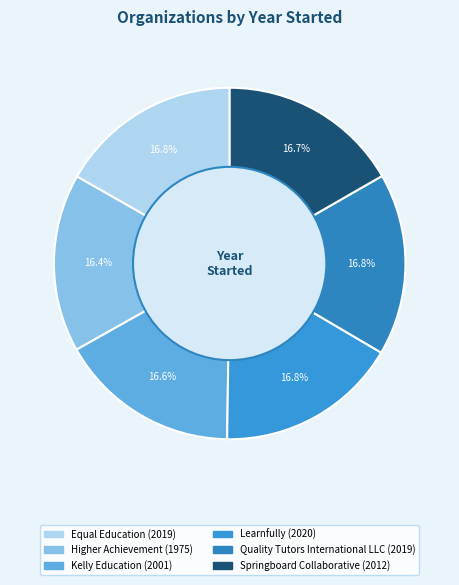

How many segments does this pie chart have?

6